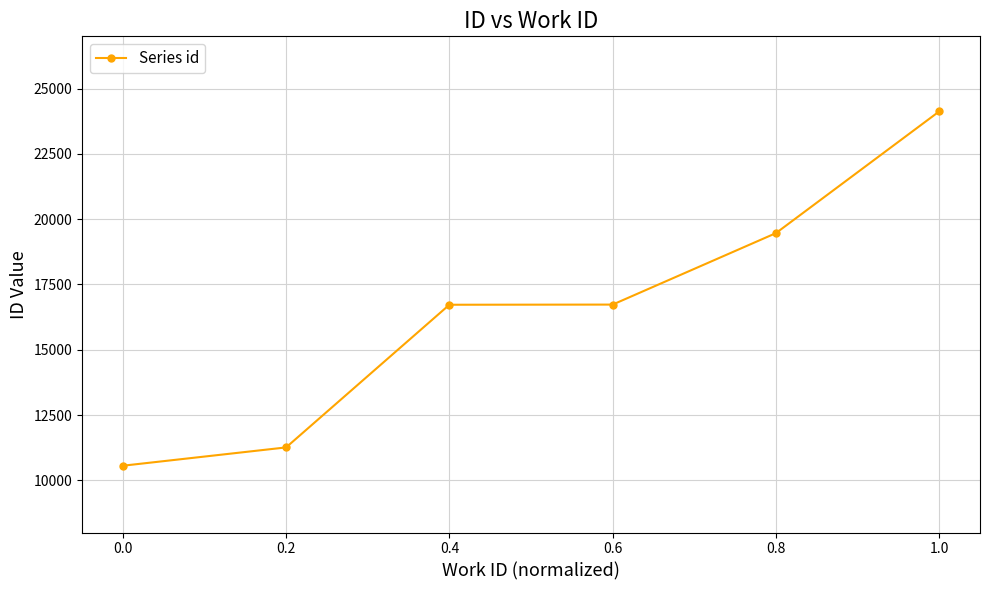

True or false: the data has more than 1 interior local peaks.

False